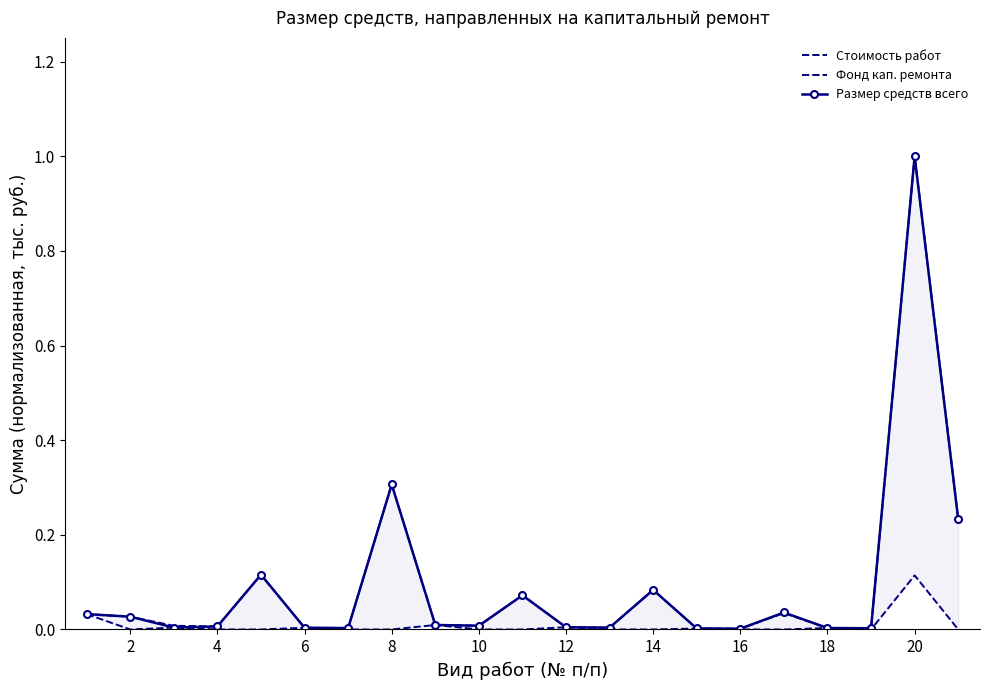

At which label is Фонд кап. ремонта closest to 0?

2